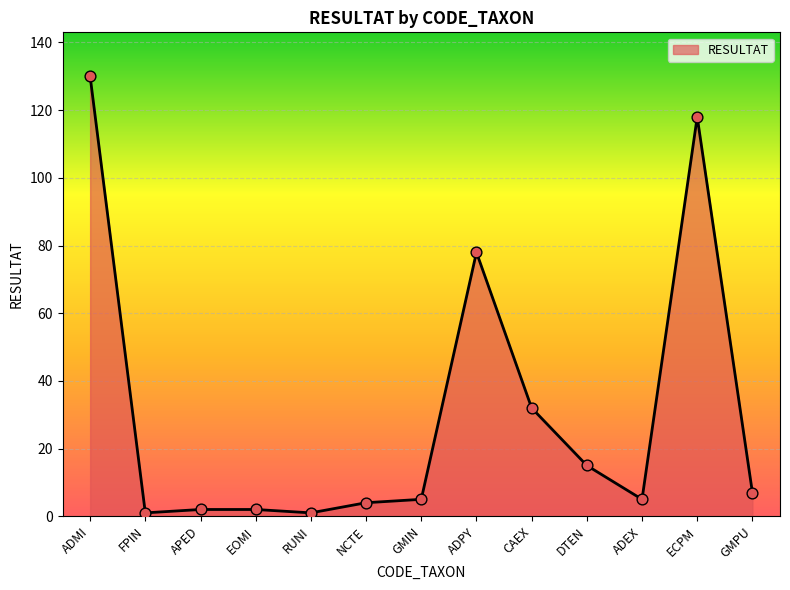

What is the change in value from ADMI to GMIN?

-125